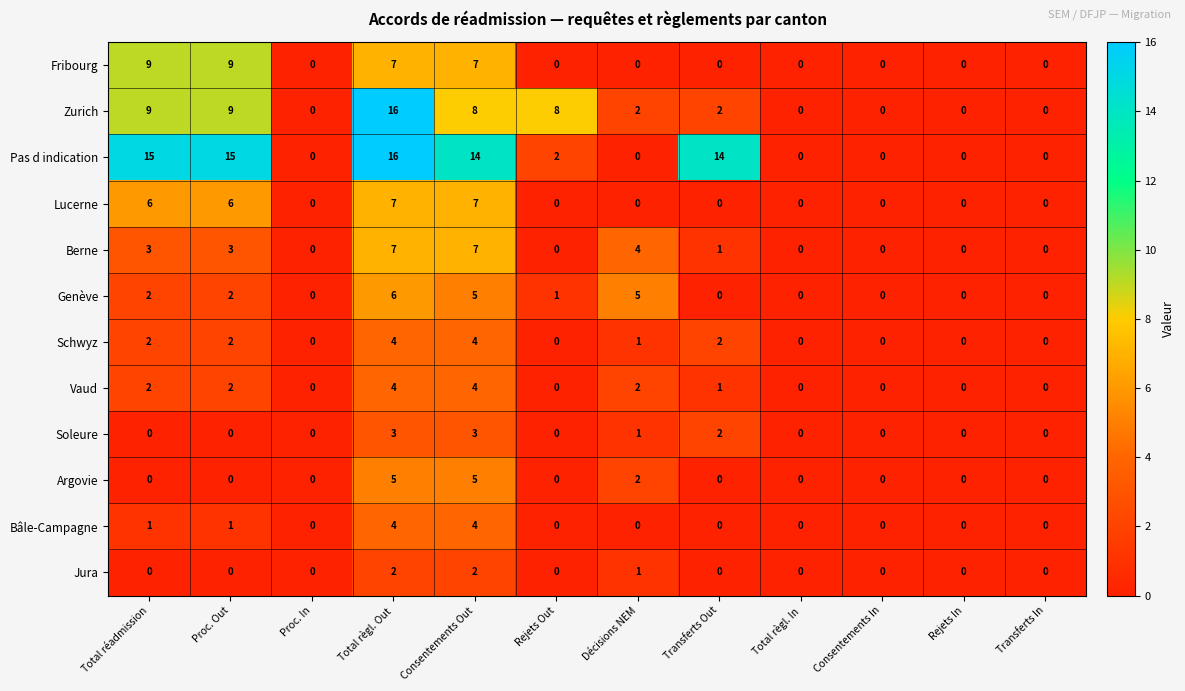

The Soleure series shows 0 at Total règl. In. True or false?

True